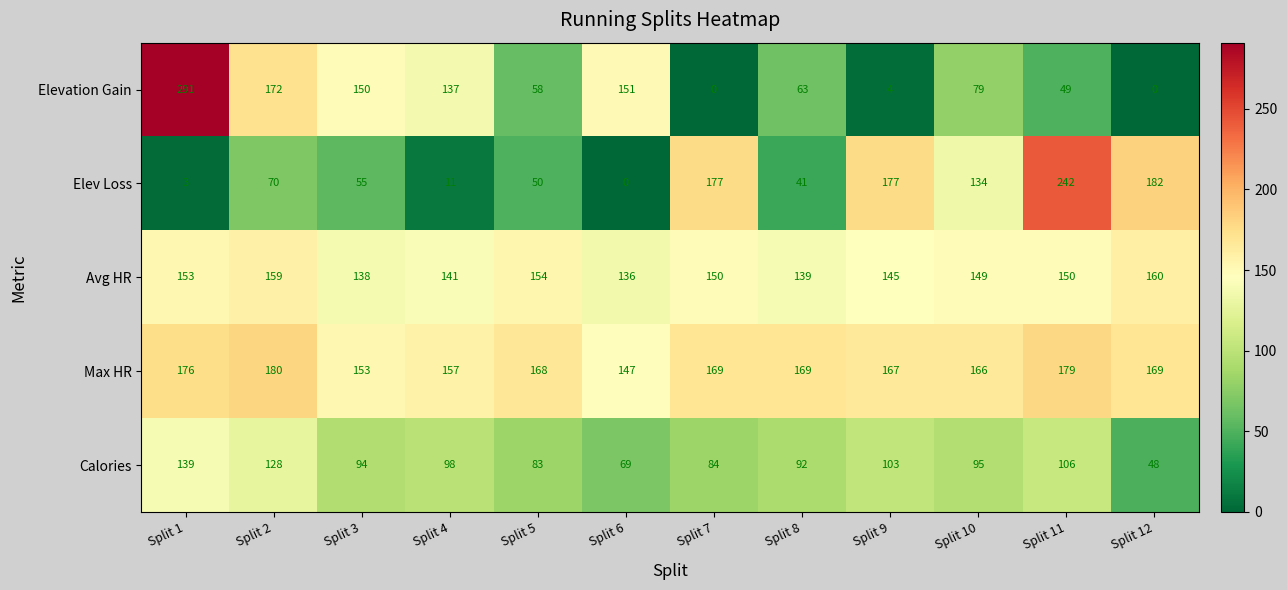

List the series in order of their peak value, lowest first.

Calories, Avg HR, Max HR, Elev Loss, Elevation Gain